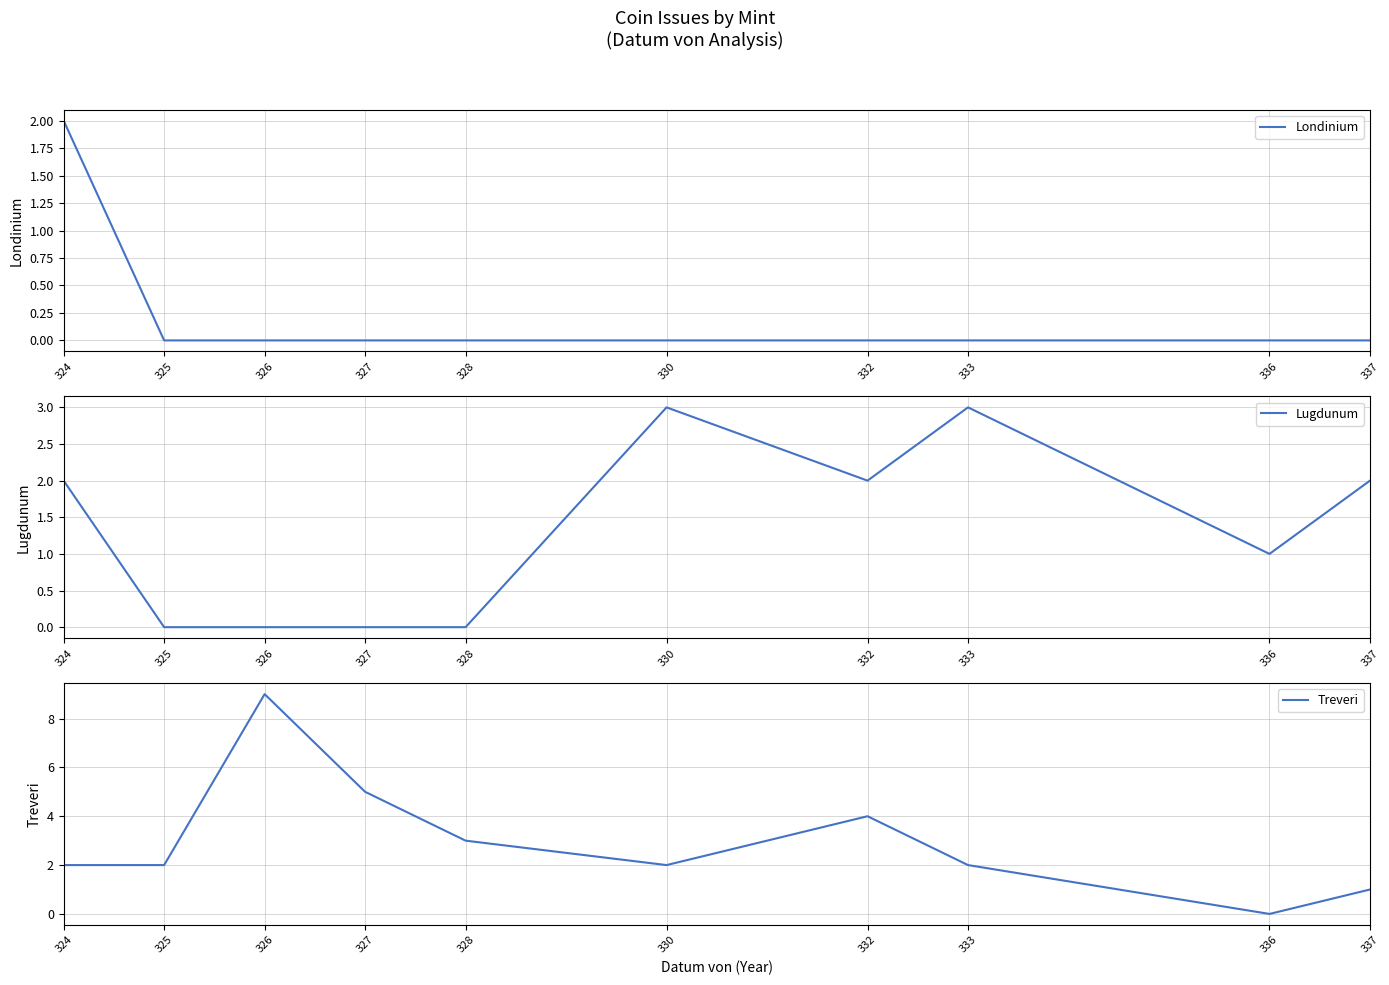

Is it true that Treveri equals 1 at 333?

False